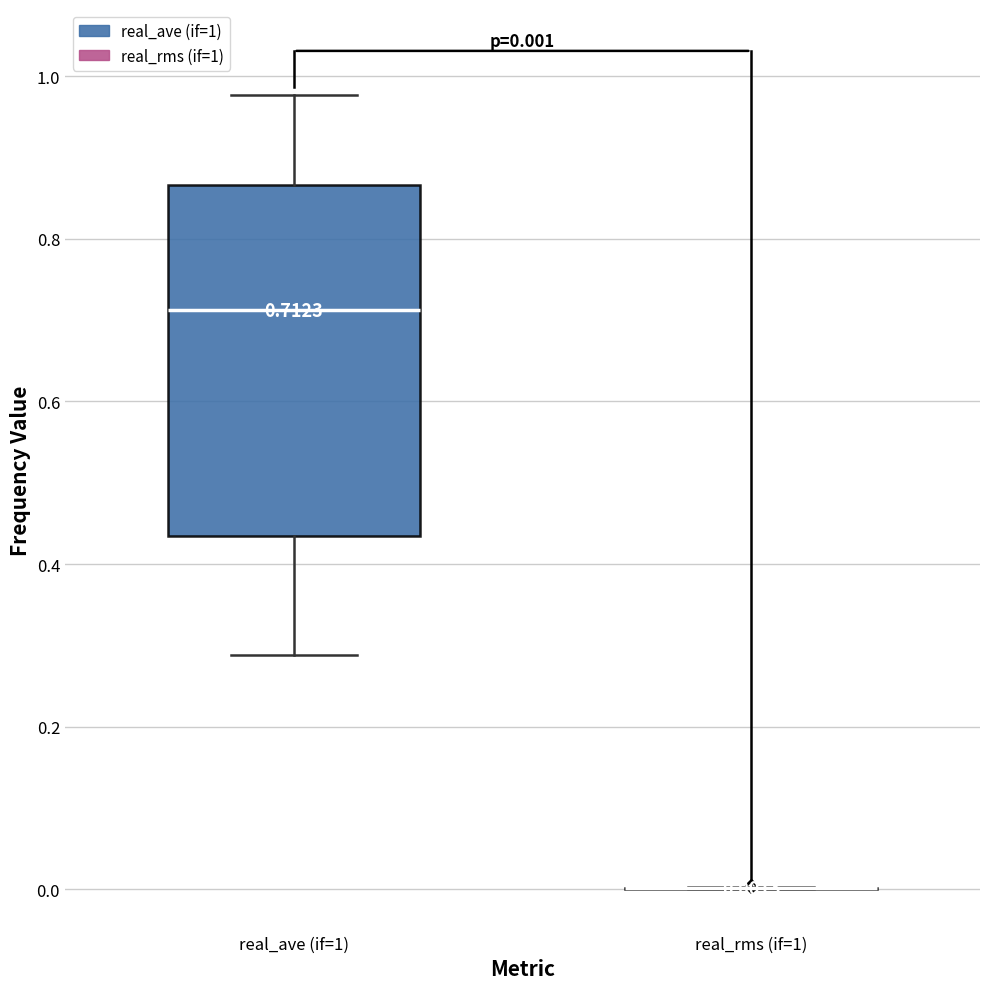

Comparing the boxes themselves (not the whiskers), which one is the tallest?

real_ave (if=1)